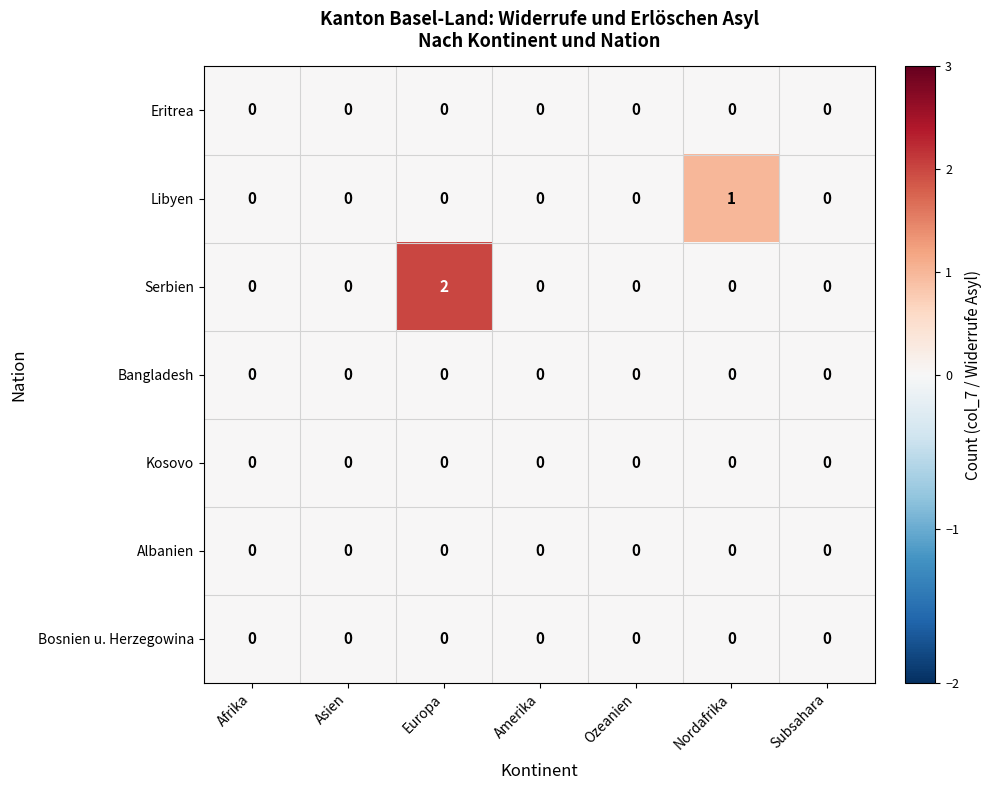

Which series has the largest range (max minus min)?

Serbien